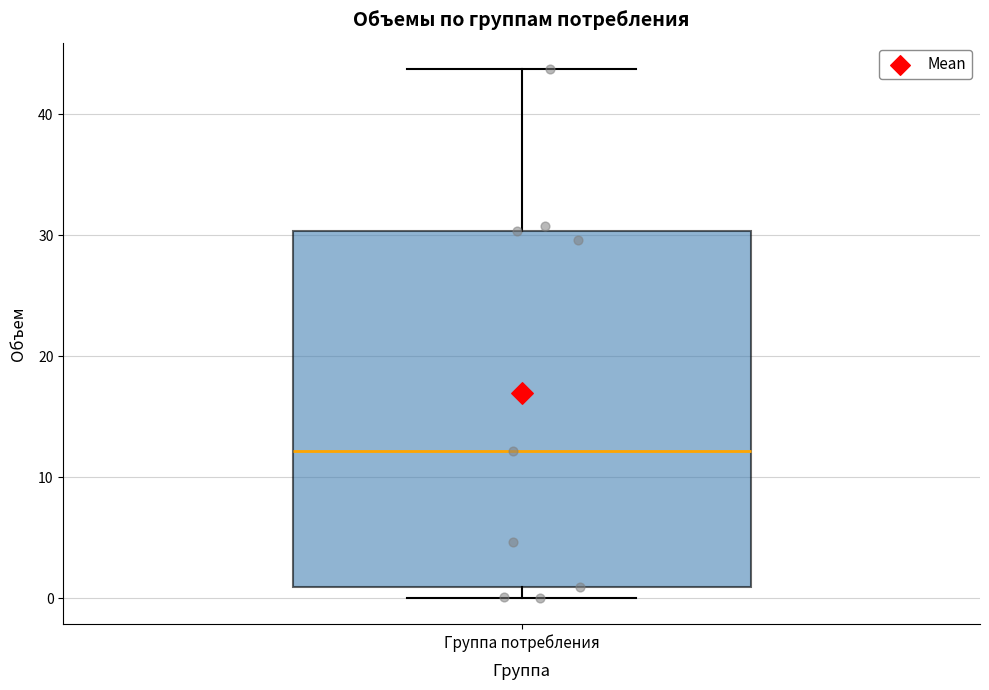

Read this box plot against the y-axis: the position of the median line, the range covered by the box, and the ends of both whiskers. The values are not printed on the chart, so give them approximately, as read against the axis.

median 12, box 1 to 30, whiskers 0 to 44